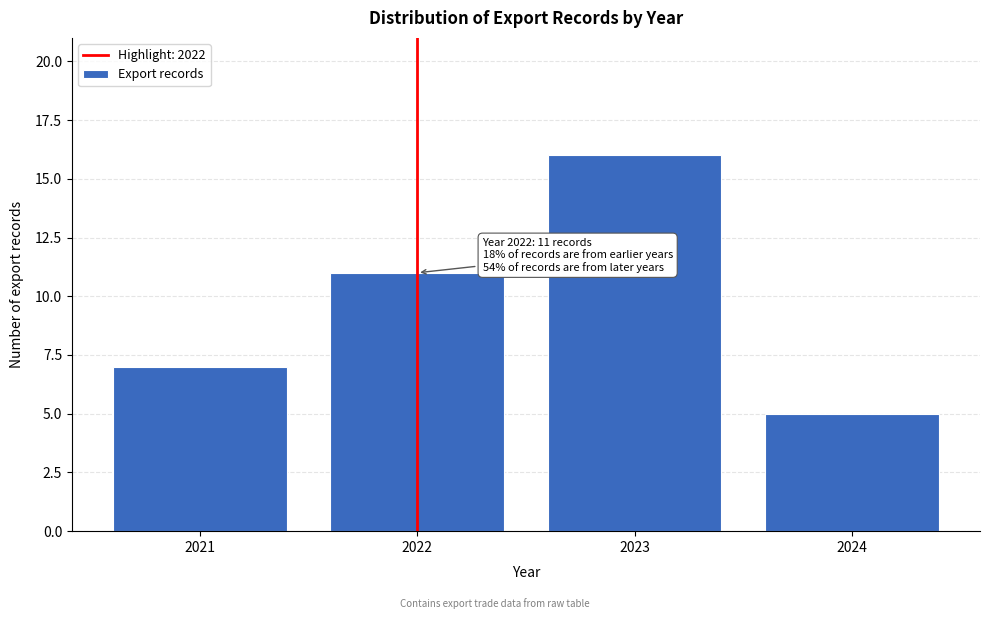

Reading right to left, list all the values displayed in this chart.

5	16	11	7